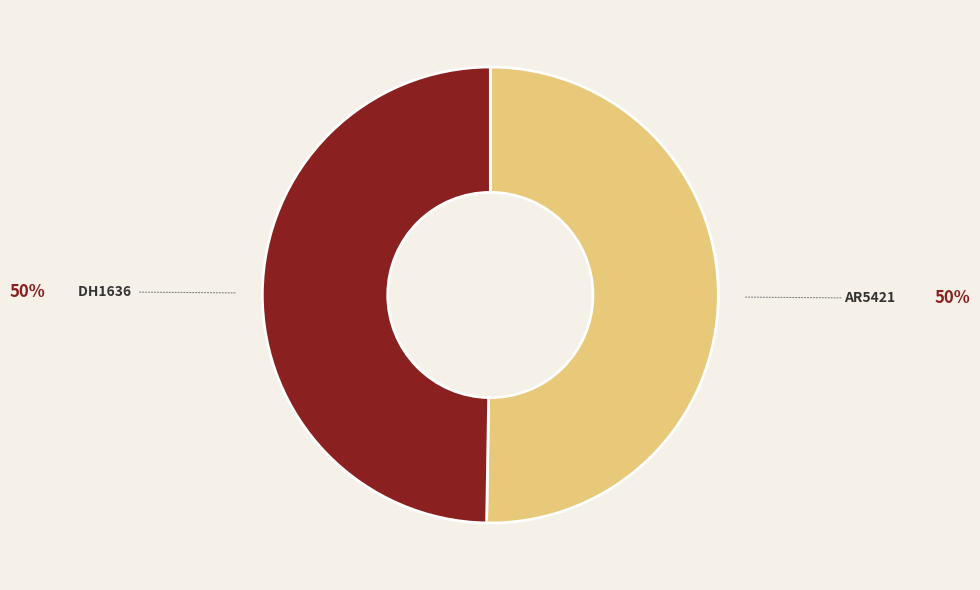

Rank the categories by value from highest to lowest.

AR5421, DH1636